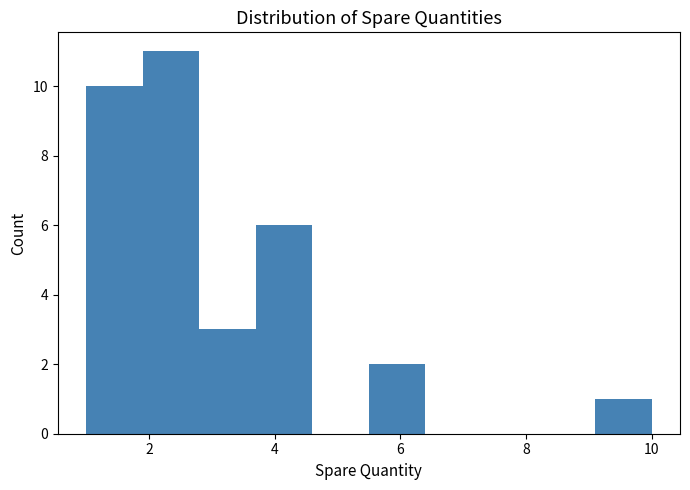

Reading left to right, transcribe this chart: for each bar, give the range it covers on the x-axis and its height. Neither the bar edges nor the heights are printed on the chart, so give them approximately, as read against the axes.

1.0 to 1.9: 10
1.9 to 2.8: 11
2.8 to 3.7: 3
3.7 to 4.6: 6
4.6 to 5.5: 0
5.5 to 6.4: 2
6.4 to 7.3: 0
7.3 to 8.2: 0
8.2 to 9.1: 0
9.1 to 10.0: 1